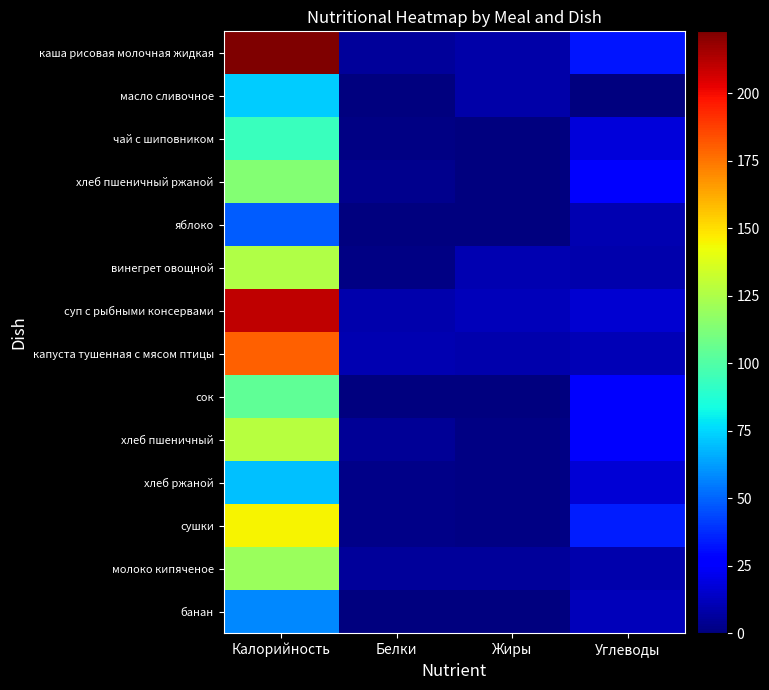

At which label is хлеб ржаной closest to 35?

Углеводы